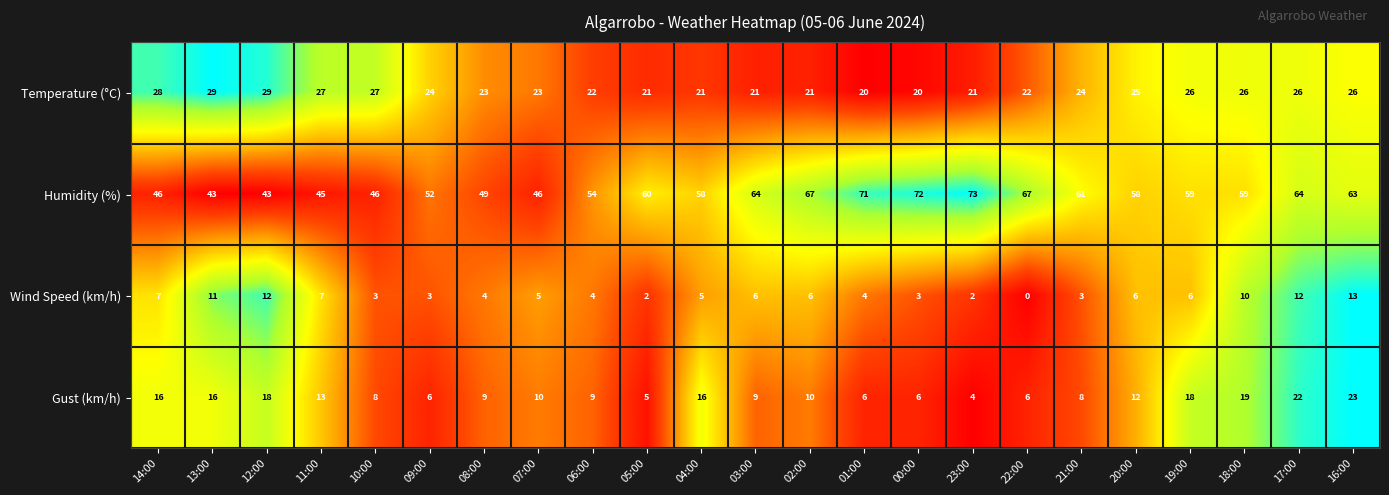

Between 07:00 and 22:00, which series saw the biggest shift?

Humidity (%)